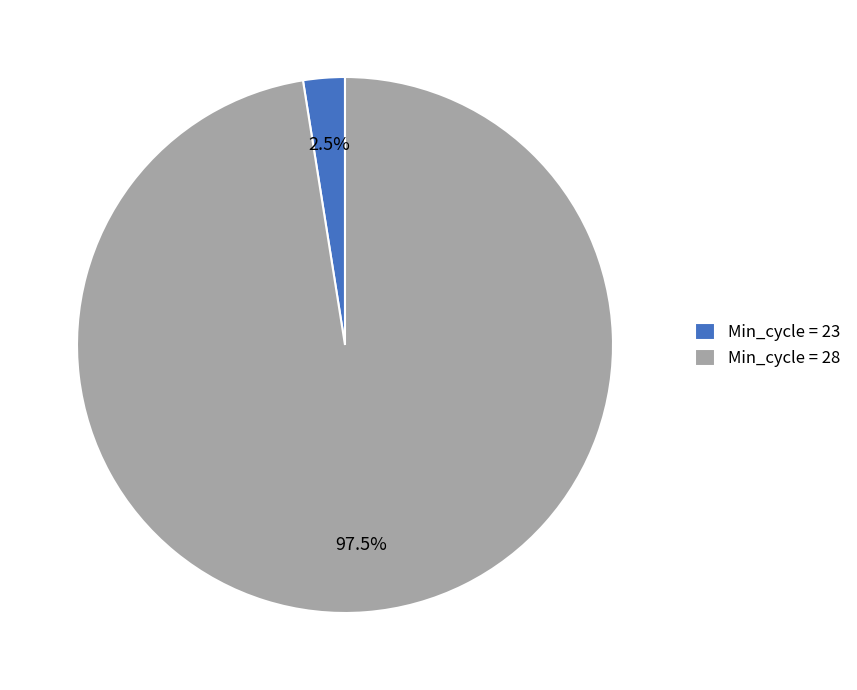

How many slices are in this pie chart?

2